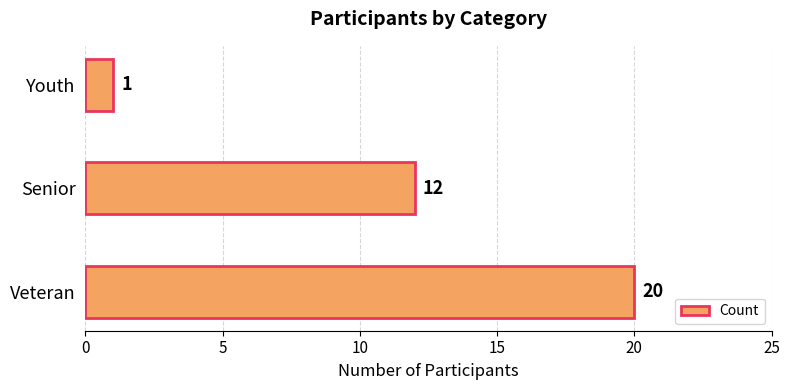

Reading top to bottom, extract all data points from this chart.

1	12	20